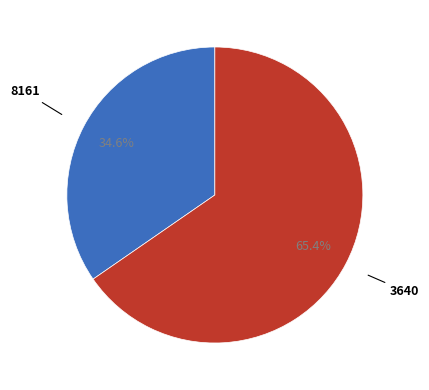

Is there any slice that represents more than half of the pie?

Yes